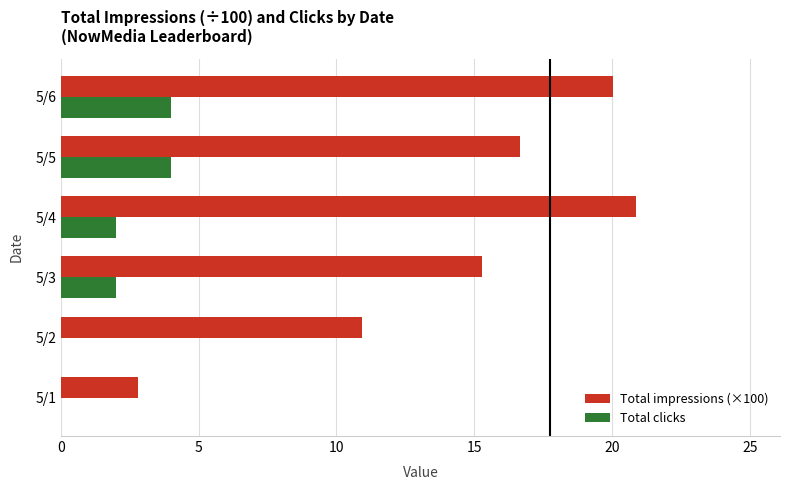

Which series changed the most between 5/1 and 5/6?

Total impressions (×100)